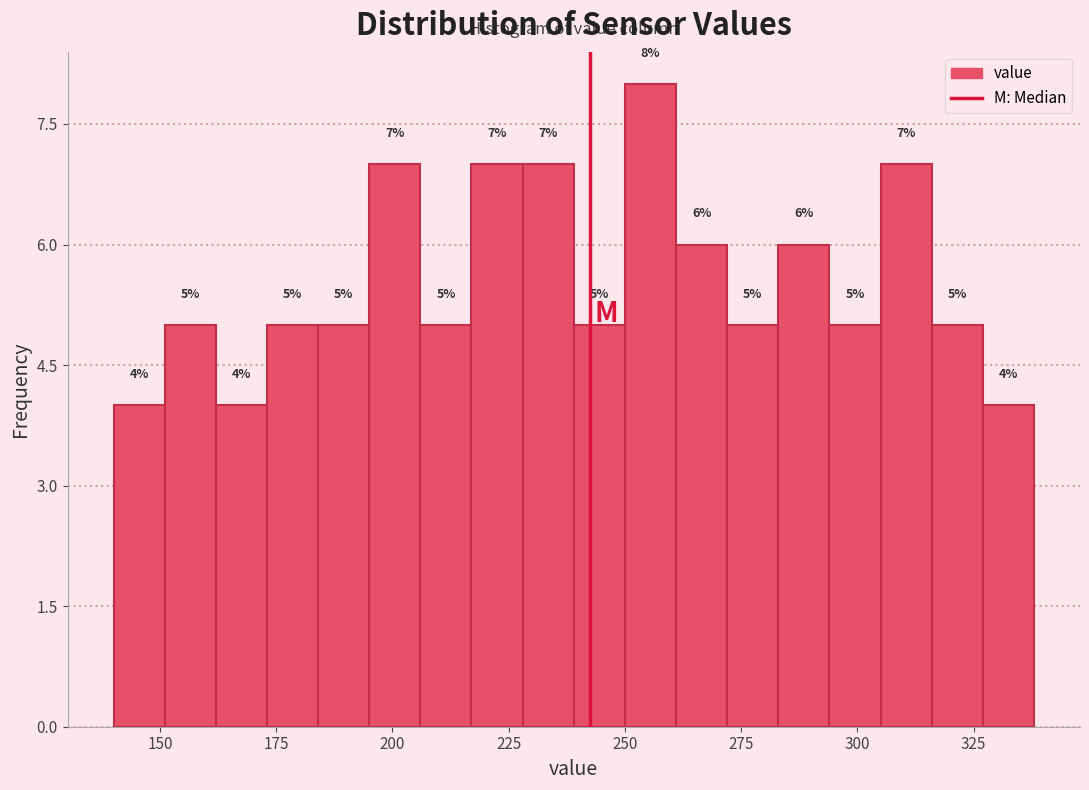

Read against the x-axis, roughly where is the centre of the tallest bar?

255